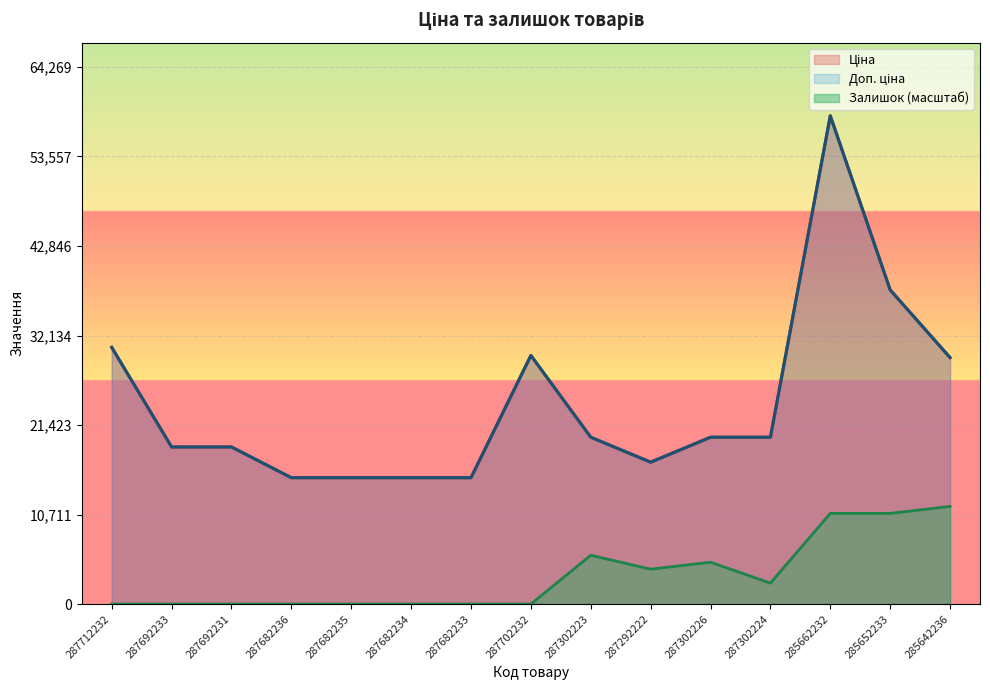

Which series changed the most between 287302224 and 285662232?

Ціна